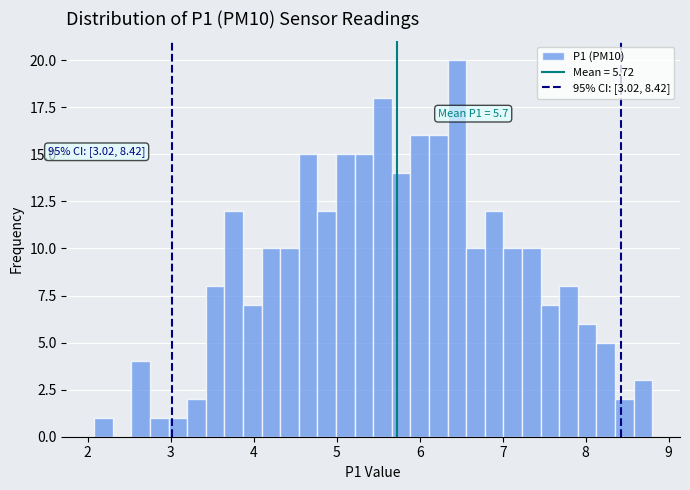

Read against the x-axis, roughly where is the centre of the tallest bar?

6.4